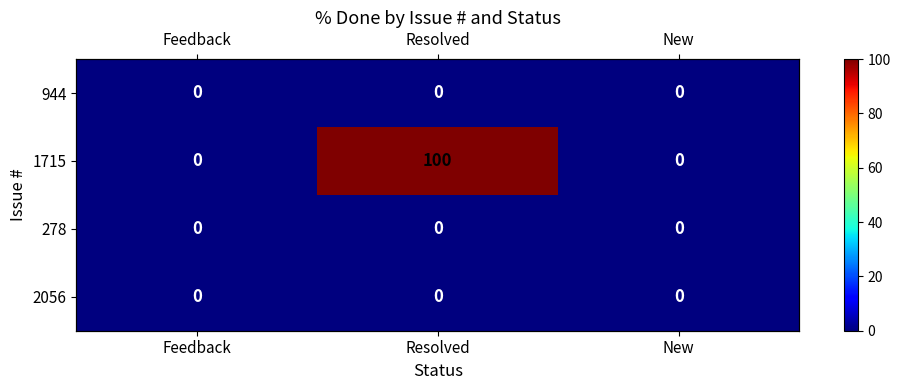

At which category does the chart reach its minimum across all series?

Feedback